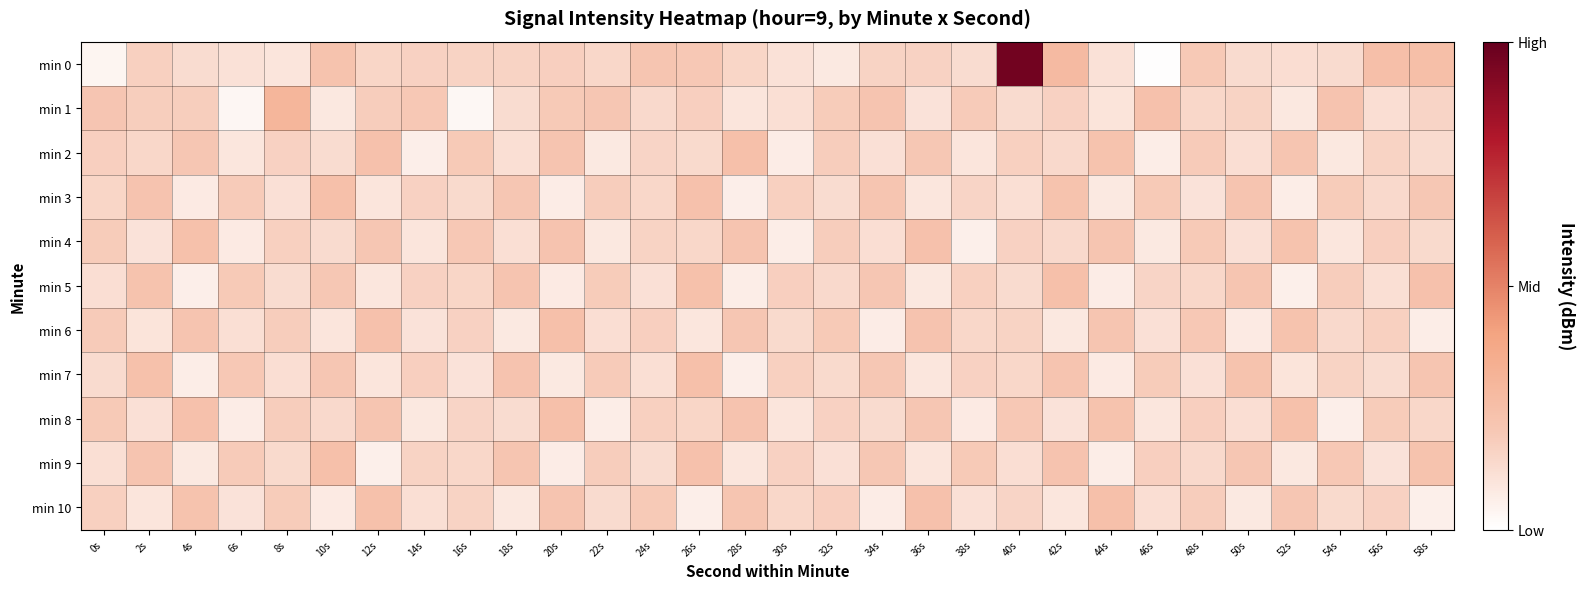

What is the smallest value displayed?

-126.9